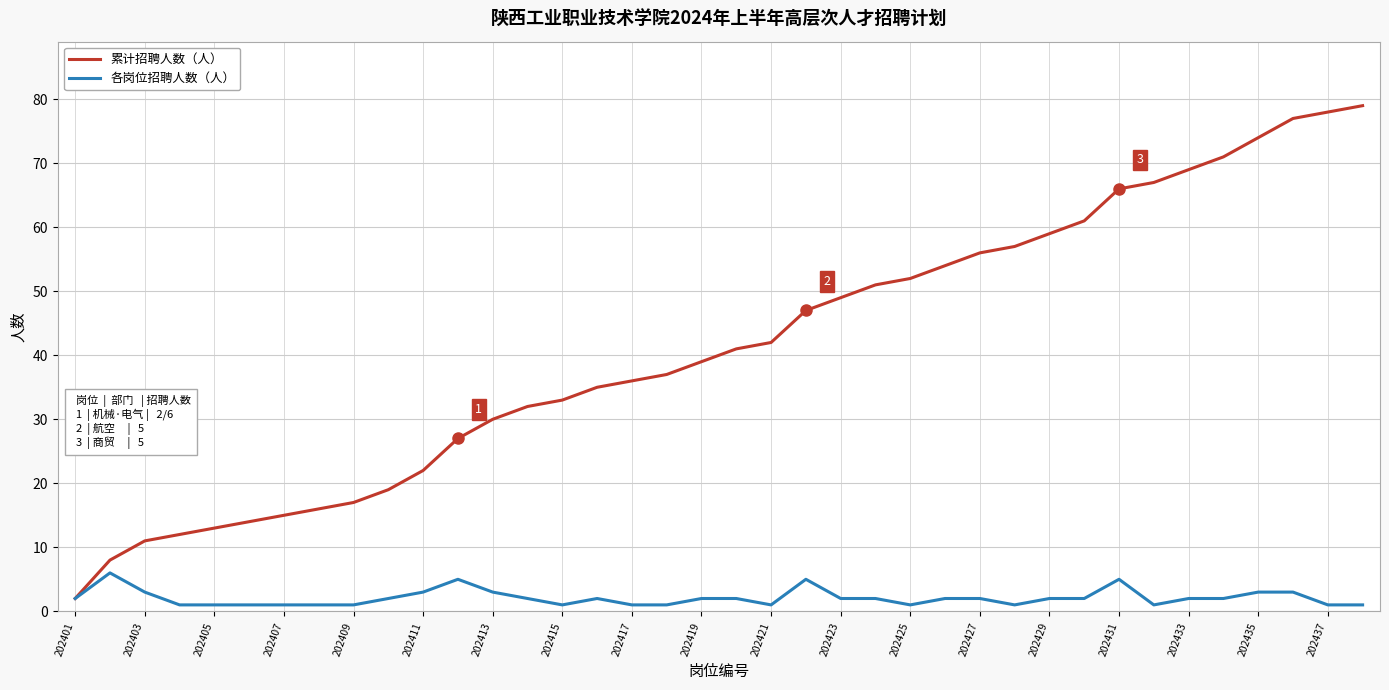

What is the smallest value displayed?

1